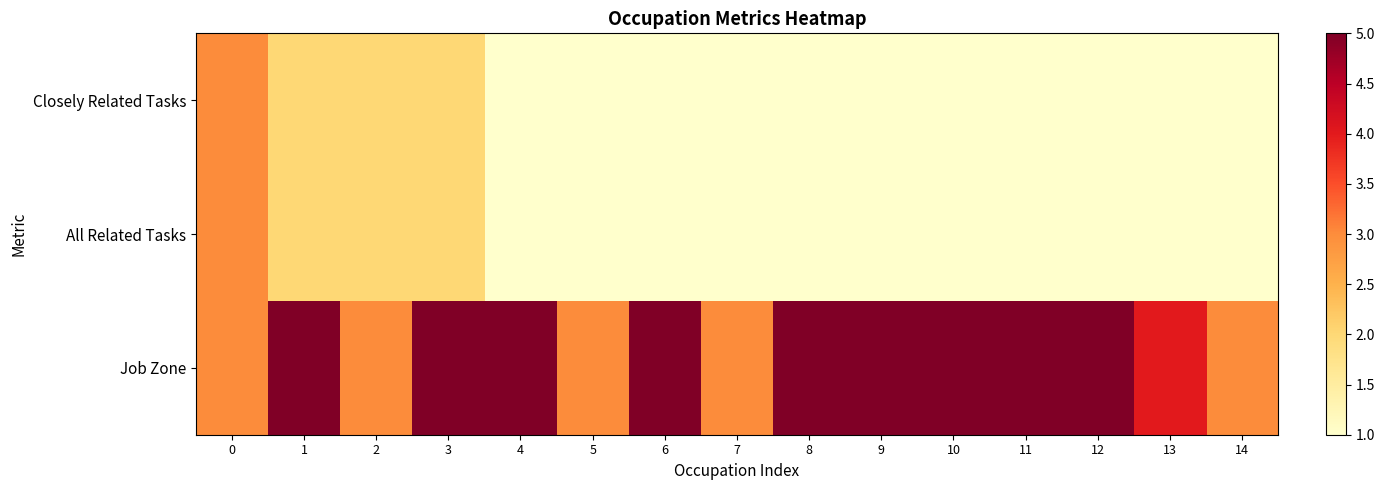

Reading right to left, transcribe all the data shown in this chart.

Closely Related Tasks: 14=1	13=1	12=1	11=1	10=1	9=1	8=1	7=1	6=1	5=1	4=1	3=2	2=2	1=2	0=3
All Related Tasks: 14=1	13=1	12=1	11=1	10=1	9=1	8=1	7=1	6=1	5=1	4=1	3=2	2=2	1=2	0=3
Job Zone: 14=3	13=4	12=5	11=5	10=5	9=5	8=5	7=3	6=5	5=3	4=5	3=5	2=3	1=5	0=3